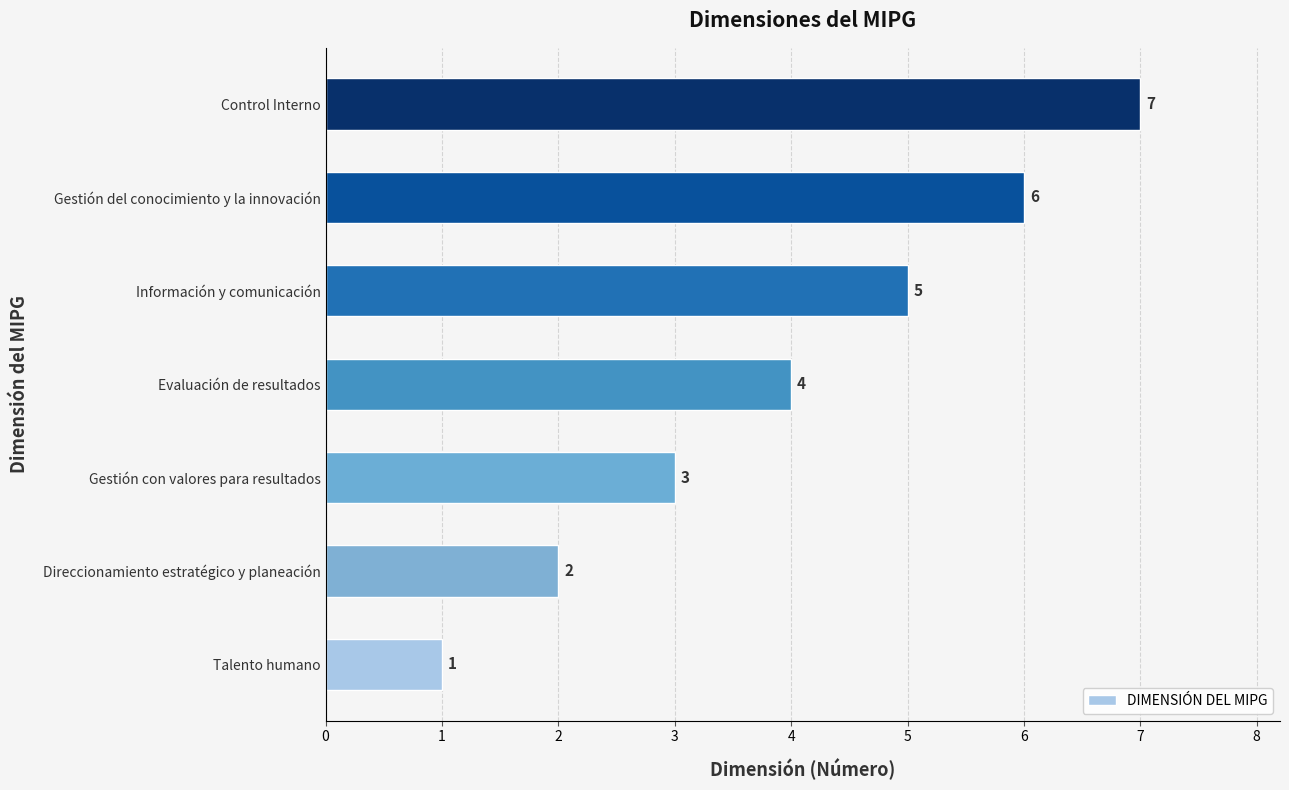

Rank the categories by value from lowest to highest.

Talento humano, Direccionamiento estratégico y planeación, Gestión con valores para resultados, Evaluación de resultados, Información y comunicación, Gestión del conocimiento y la innovación, Control Interno